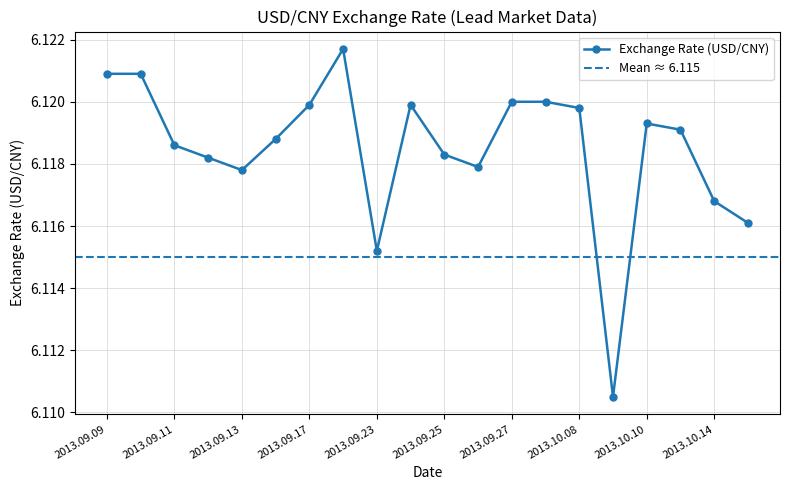

Count the values in the range 6 to 7.

20